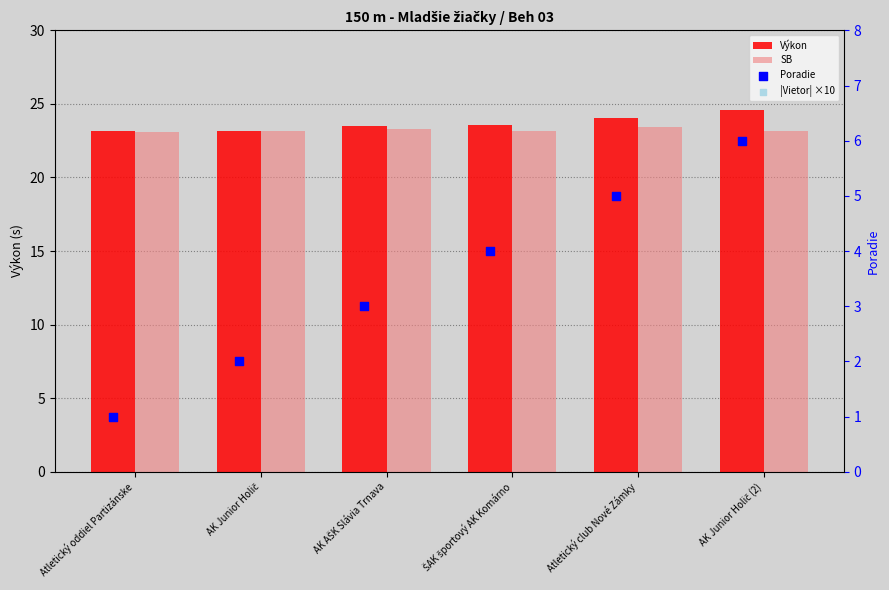

Which series reaches the minimum Y coordinate?

Poradie